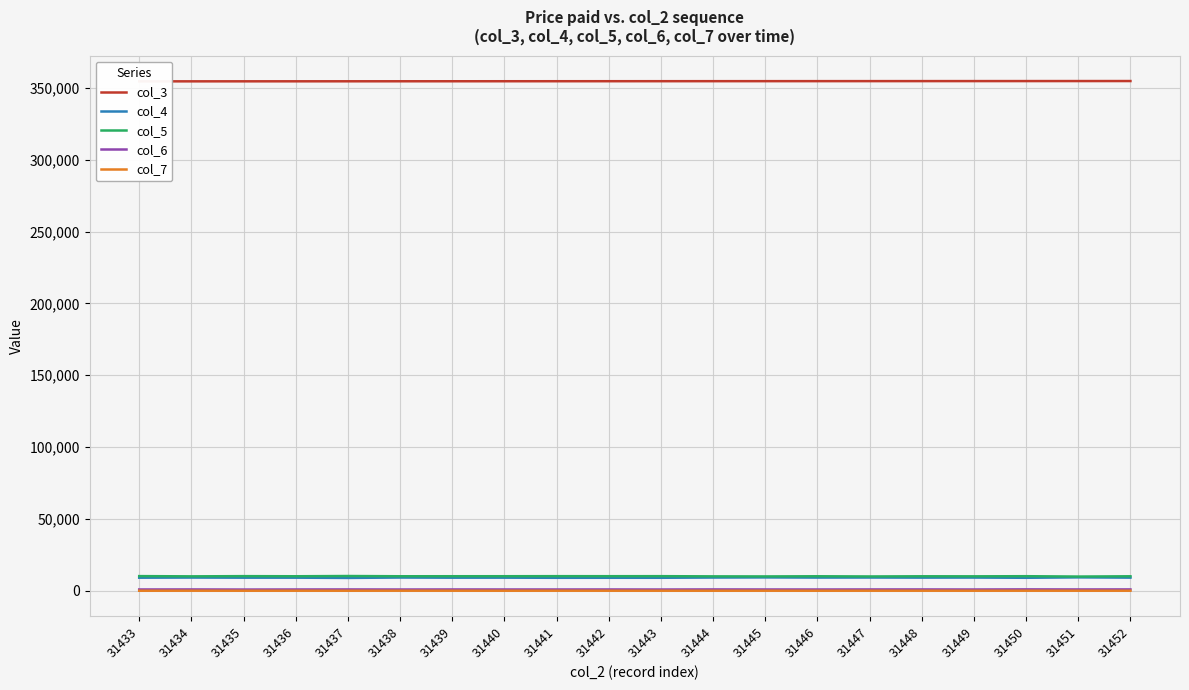

Which has a higher value, 31452 or 31448?

31452